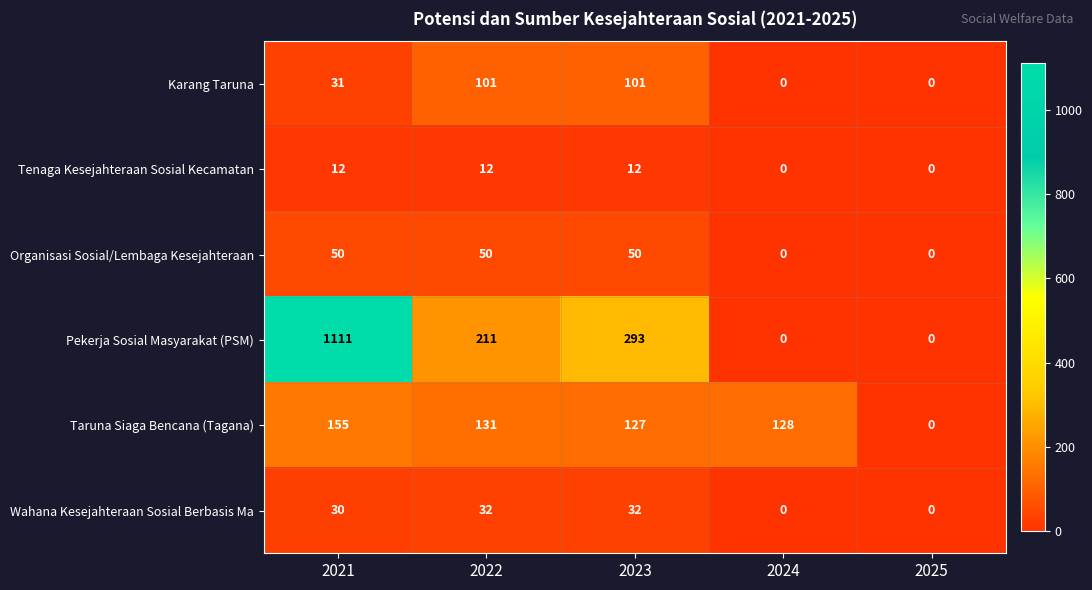

Reading right to left, extract all data points from this chart.

Karang Taruna: 2025=0	2024=0	2023=101	2022=101	2021=31
Tenaga Kesejahteraan Sosial Kecamatan: 2025=0	2024=0	2023=12	2022=12	2021=12
Organisasi Sosial/Lembaga Kesejahteraan: 2025=0	2024=0	2023=50	2022=50	2021=50
Pekerja Sosial Masyarakat (PSM): 2025=0	2024=0	2023=293	2022=211	2021=1111
Taruna Siaga Bencana (Tagana): 2025=0	2024=128	2023=127	2022=131	2021=155
Wahana Kesejahteraan Sosial Berbasis Ma: 2025=0	2024=0	2023=32	2022=32	2021=30